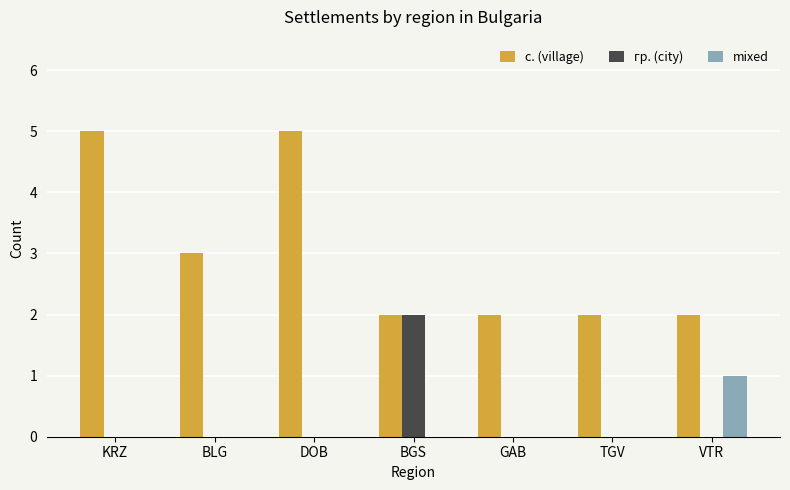

How many groups of bars are there?

7